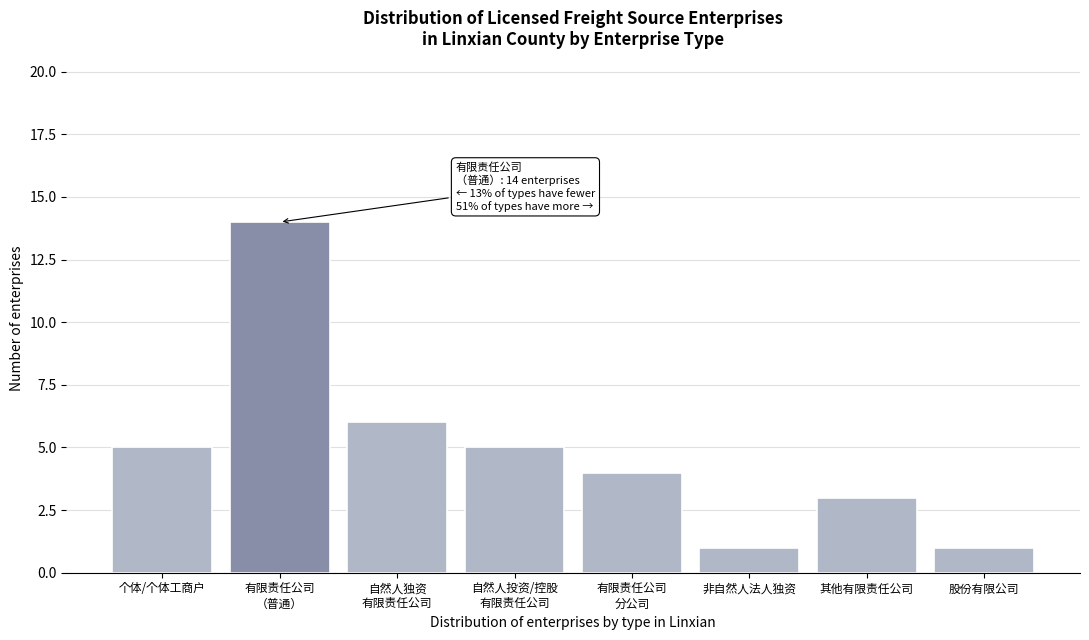

Reading left to right, transcribe all the data shown in this chart.

5	14	6	5	4	1	3	1